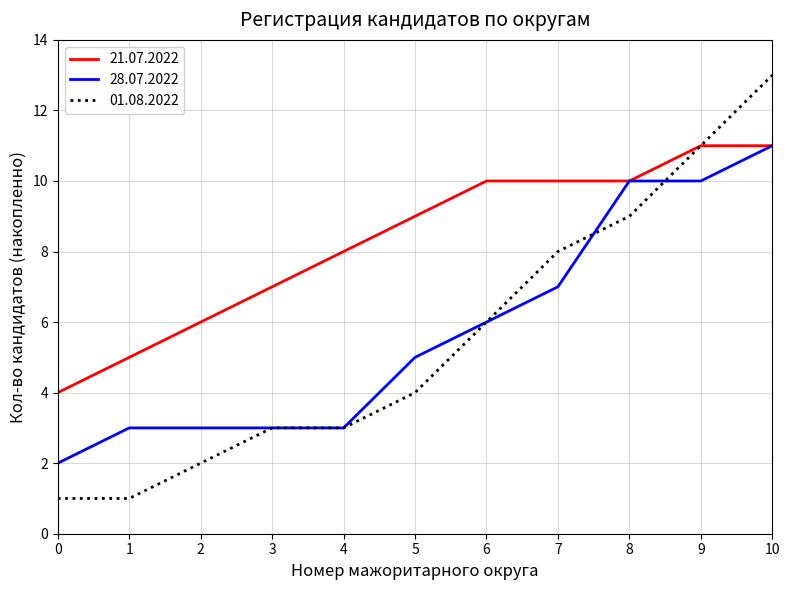

At which category is the sum across all series the highest?

10